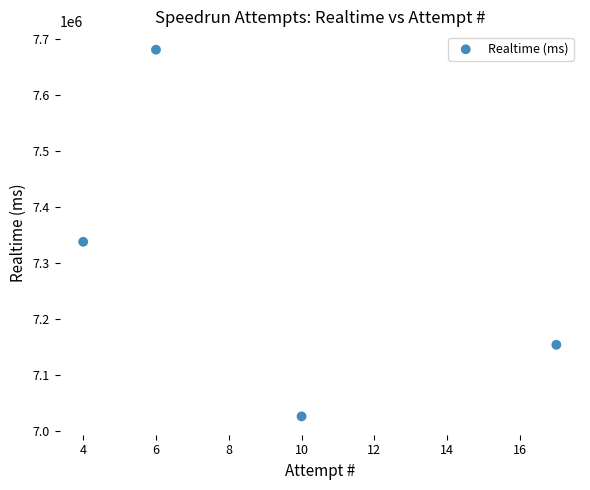

What is the average X value?

9